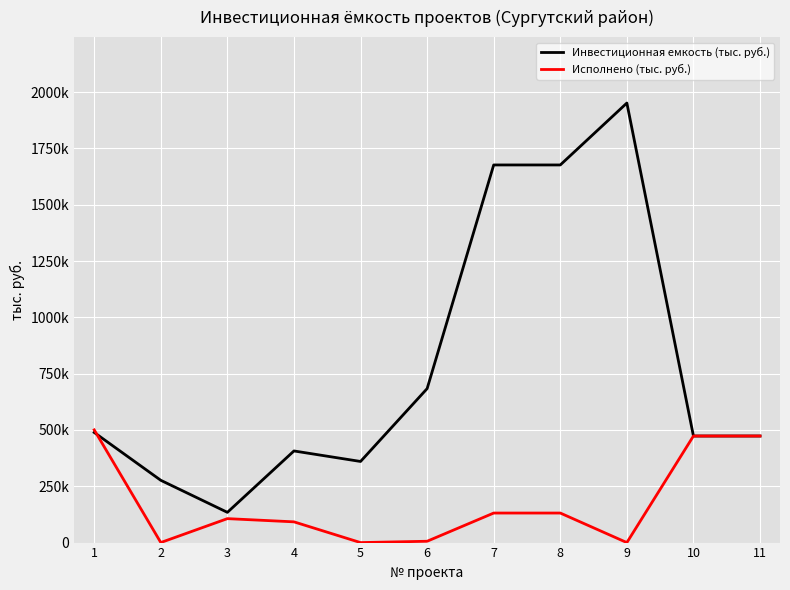

In Исполнено (тыс. руб.), how many points are lower than both neighbors (excluding endpoints)?

3